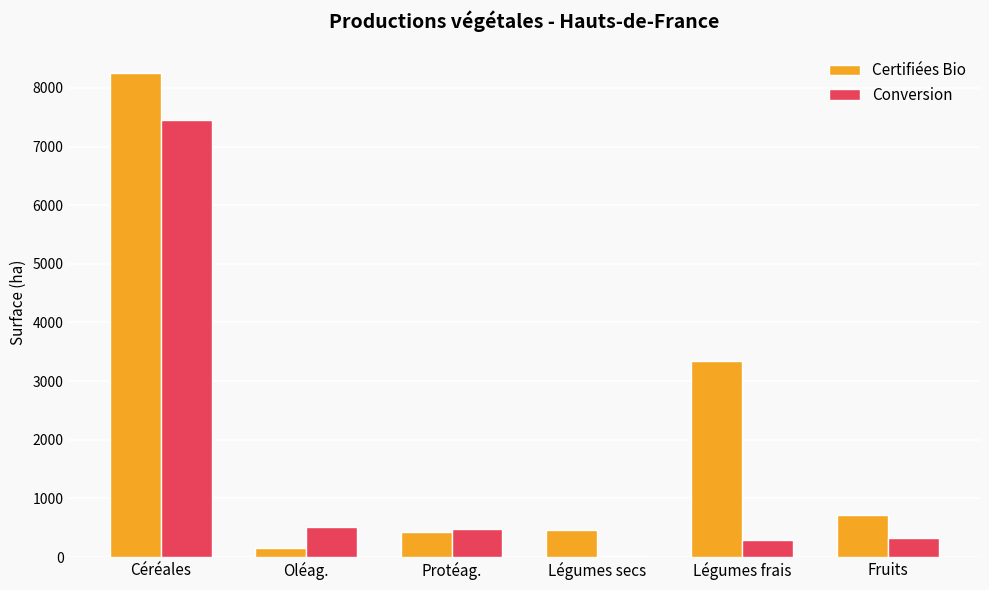

What is the approximate value of Certifiées Bio at Protéag.?

427.9